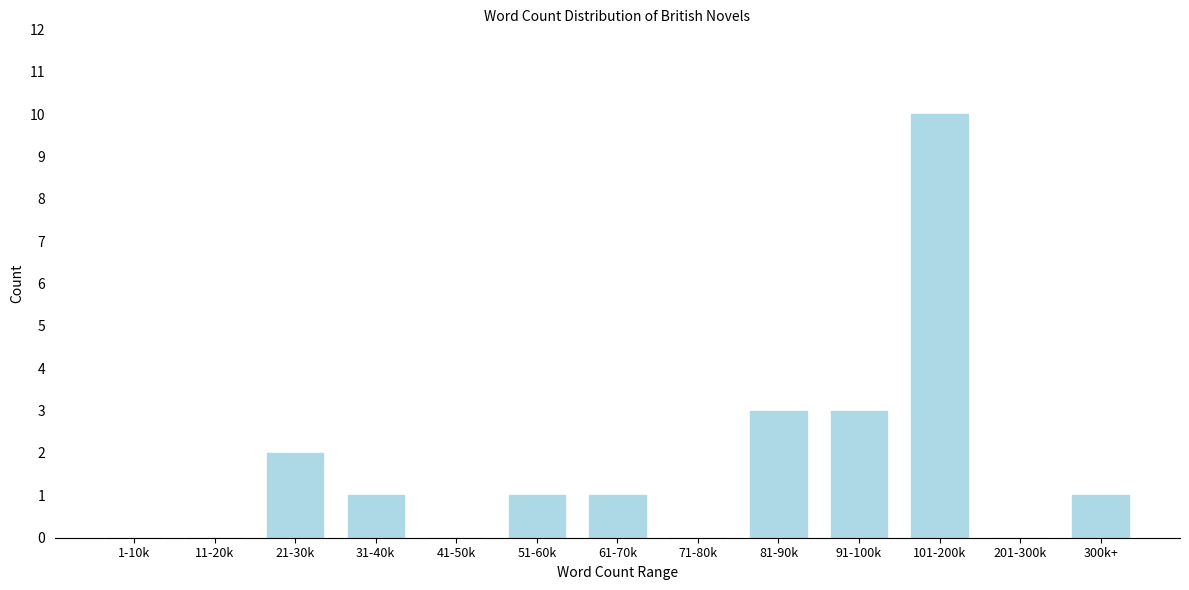

Reading right to left, what are all the values shown in this chart?

300k+=1	201-300k=0	101-200k=10	91-100k=3	81-90k=3	71-80k=0	61-70k=1	51-60k=1	41-50k=0	31-40k=1	21-30k=2	11-20k=0	1-10k=0